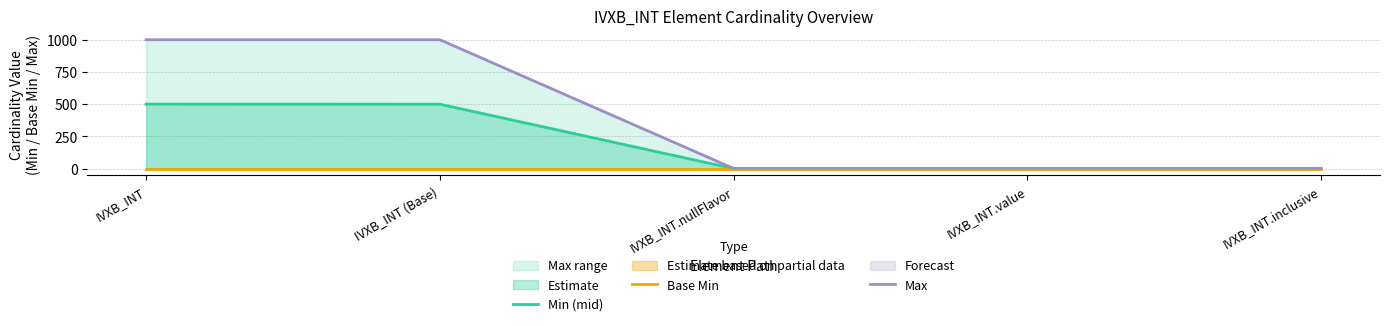

What is the difference between the second highest and second lowest values in the Max series?

998.0